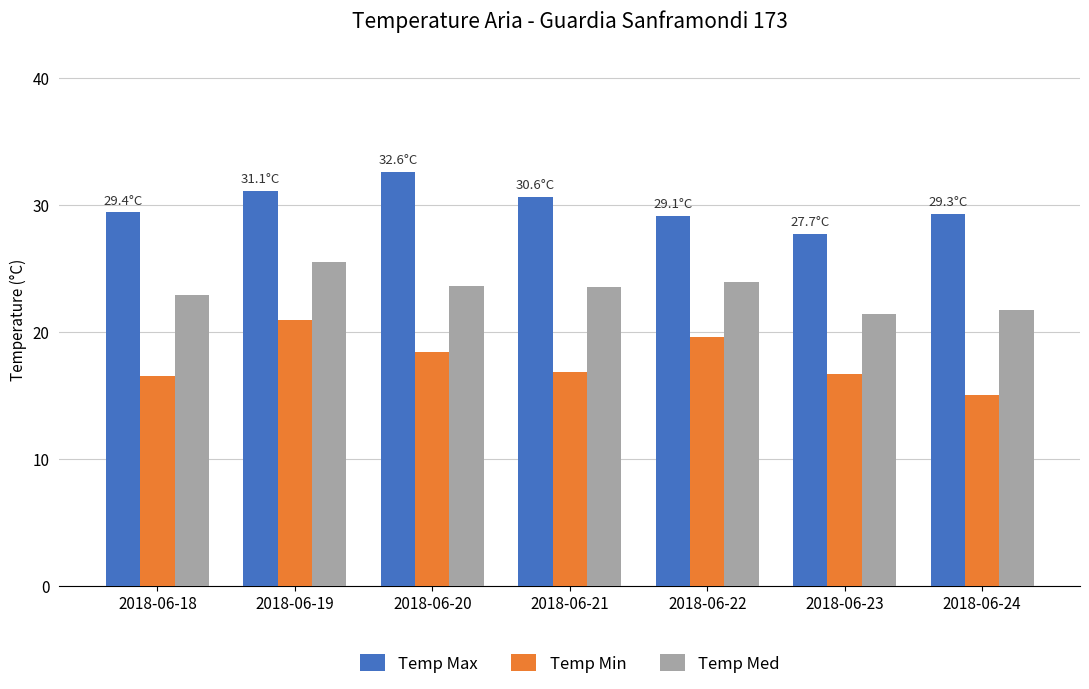

What is the smallest value displayed?

15.0